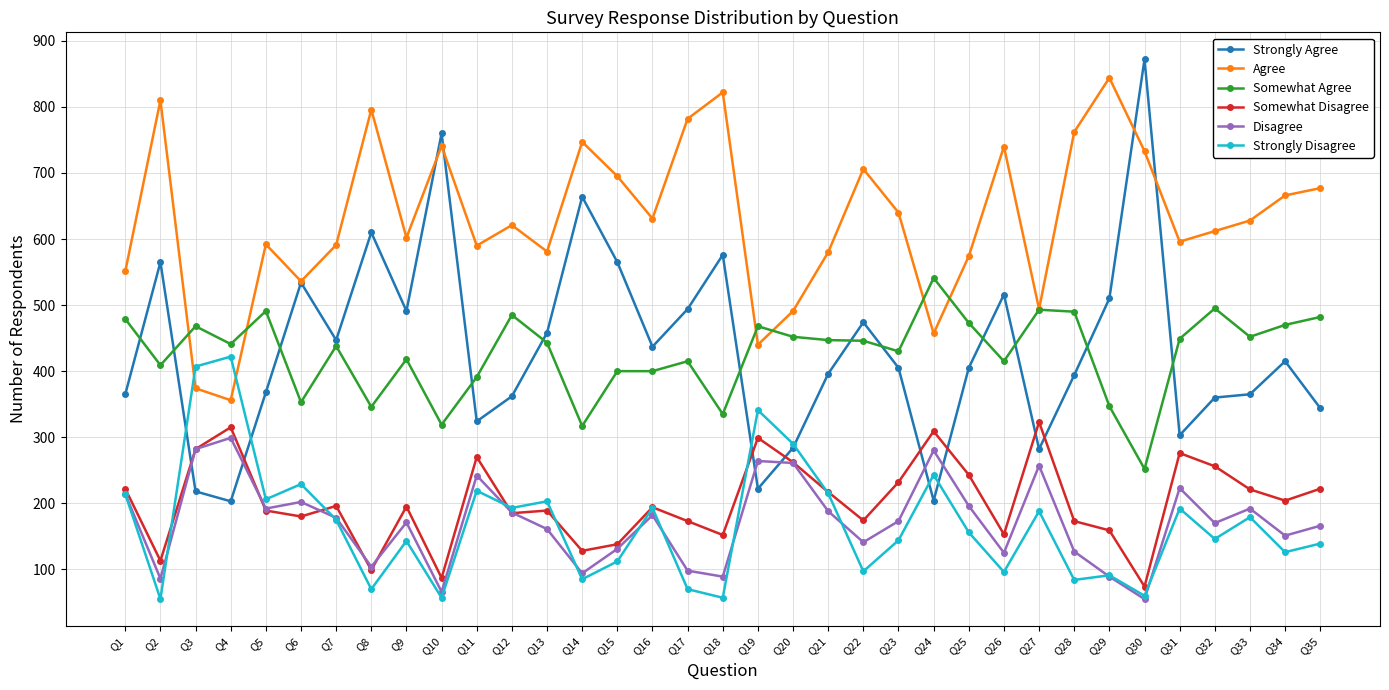

Which series has the largest total across all categories?

Agree